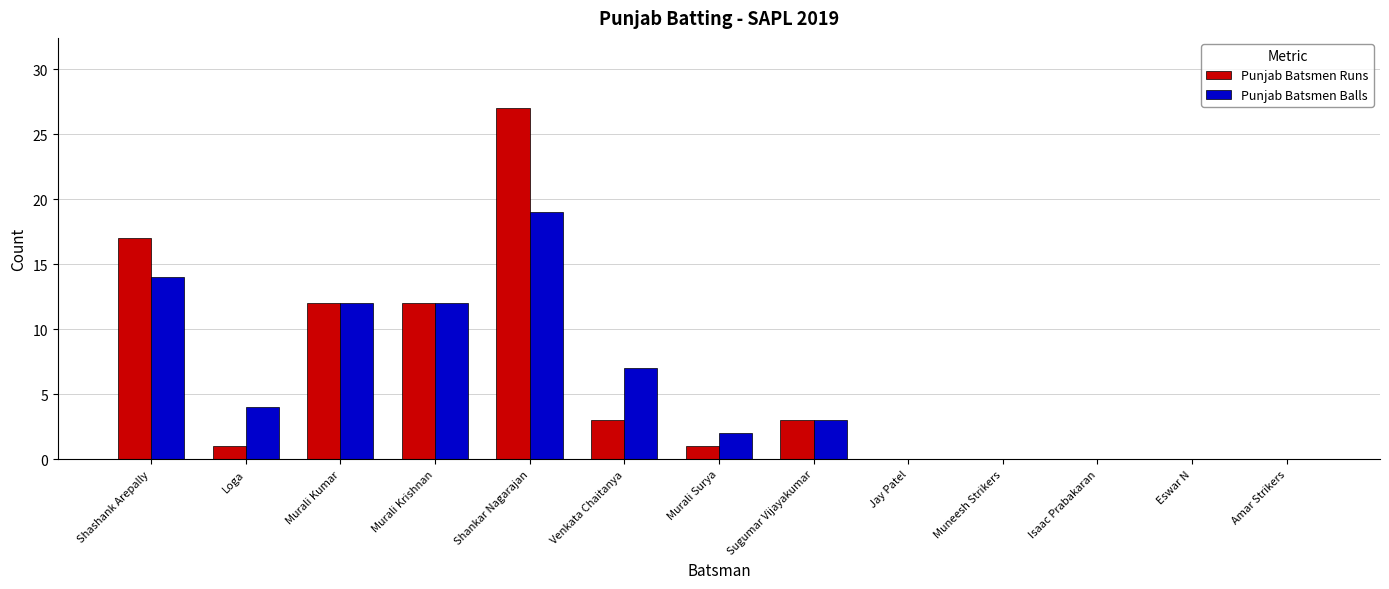

Which category has the highest value in the Punjab Batsmen Balls series?

Shankar Nagarajan